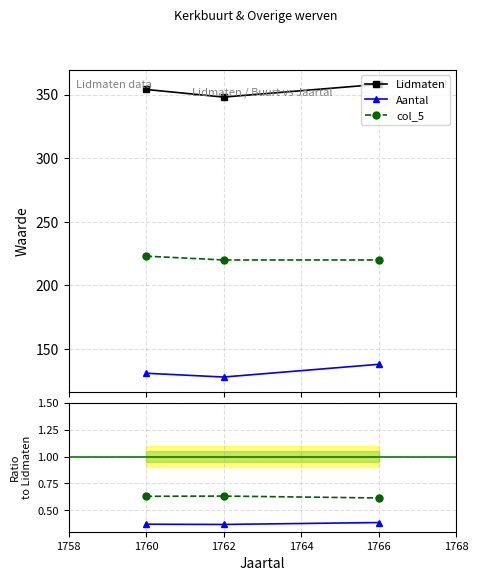

How many values in the Lidmaten series are below 354?

1